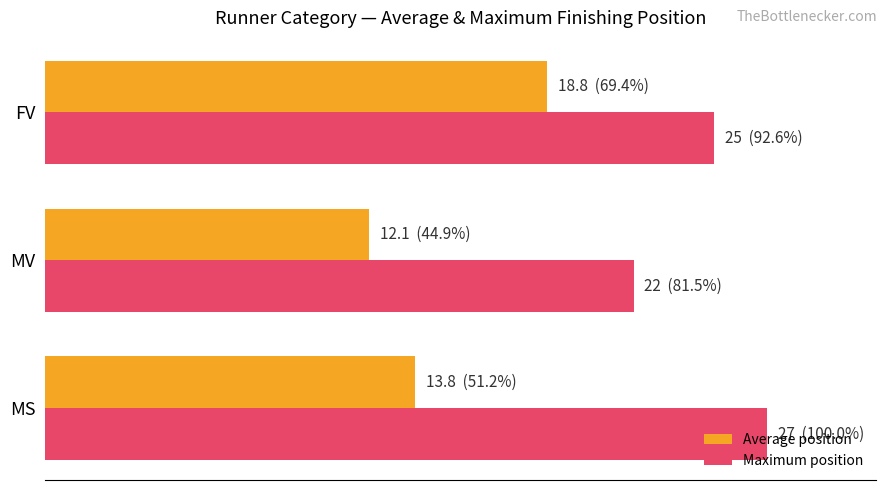

What are all the series names shown in the legend?

Average position, Maximum position